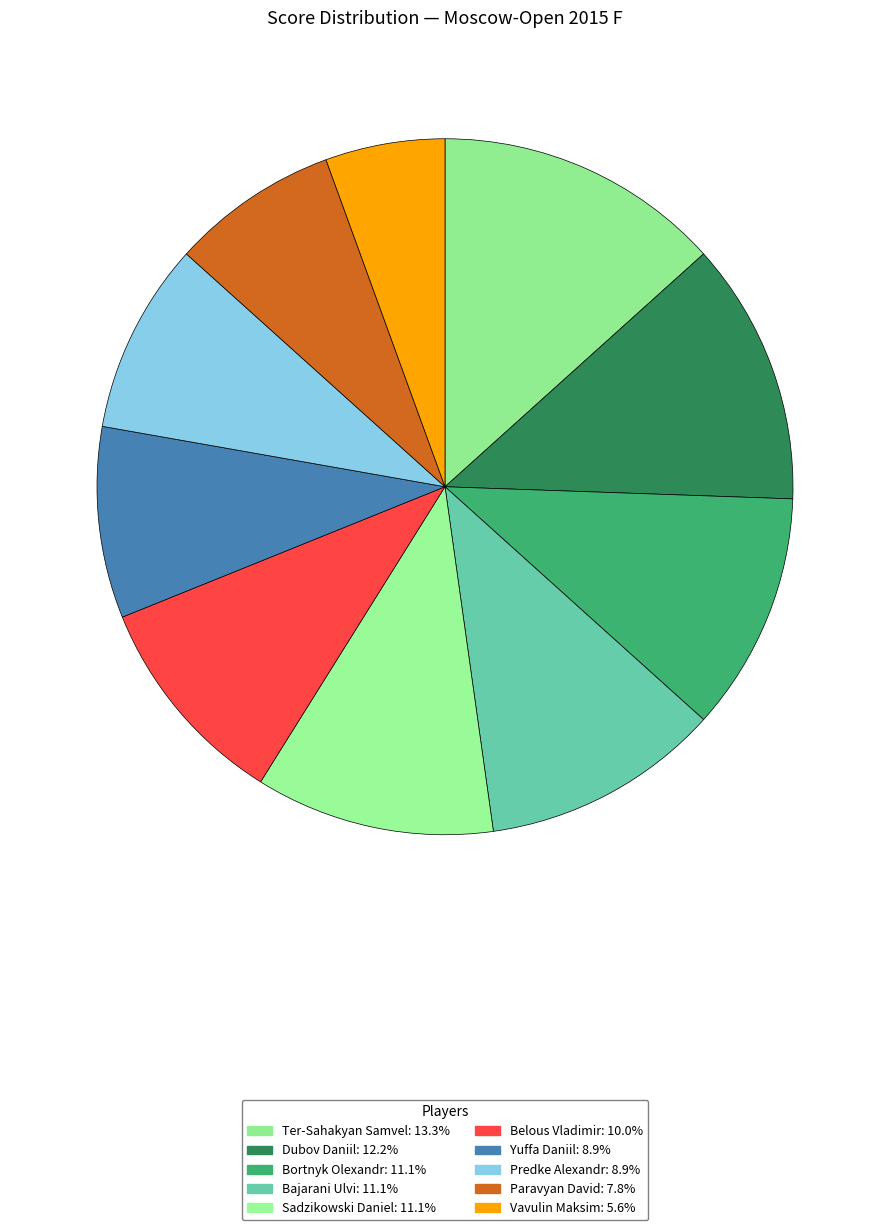

Is there a majority slice in this chart?

No